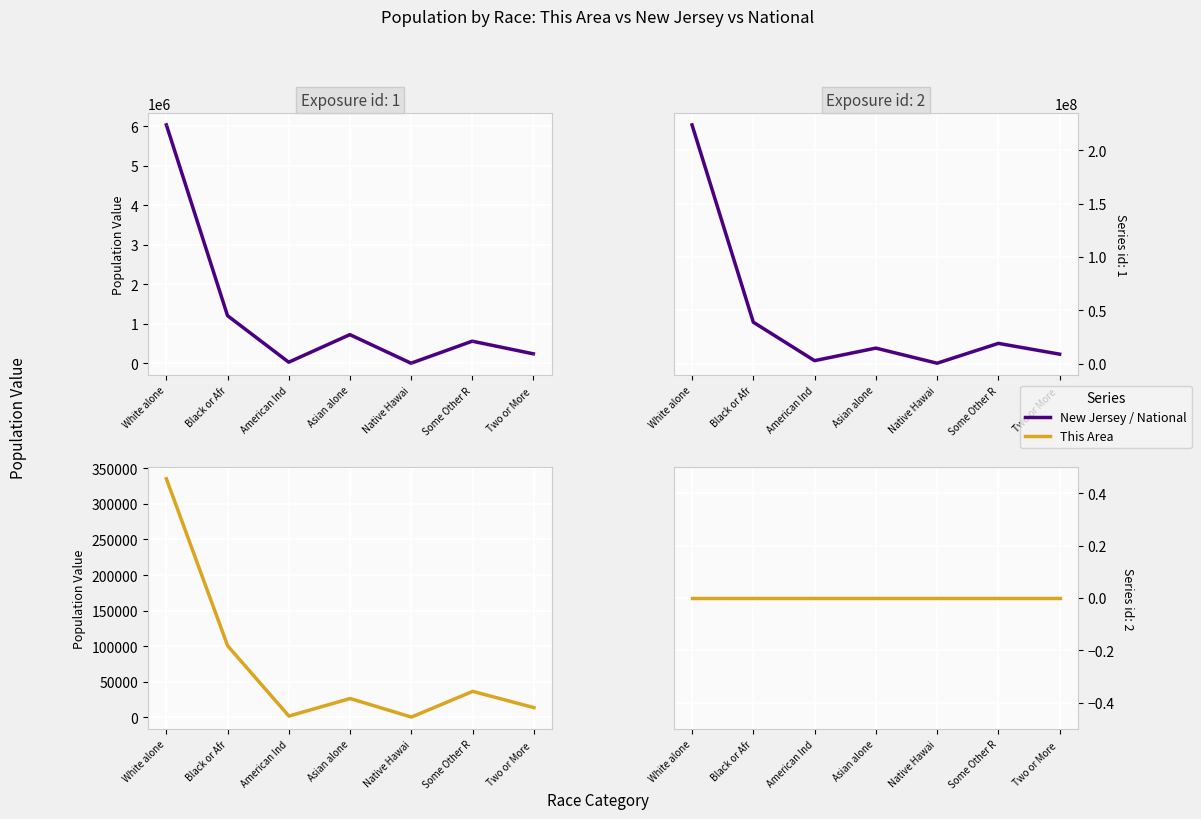

At which category does New Jersey reach its first local peak?

Asian alone